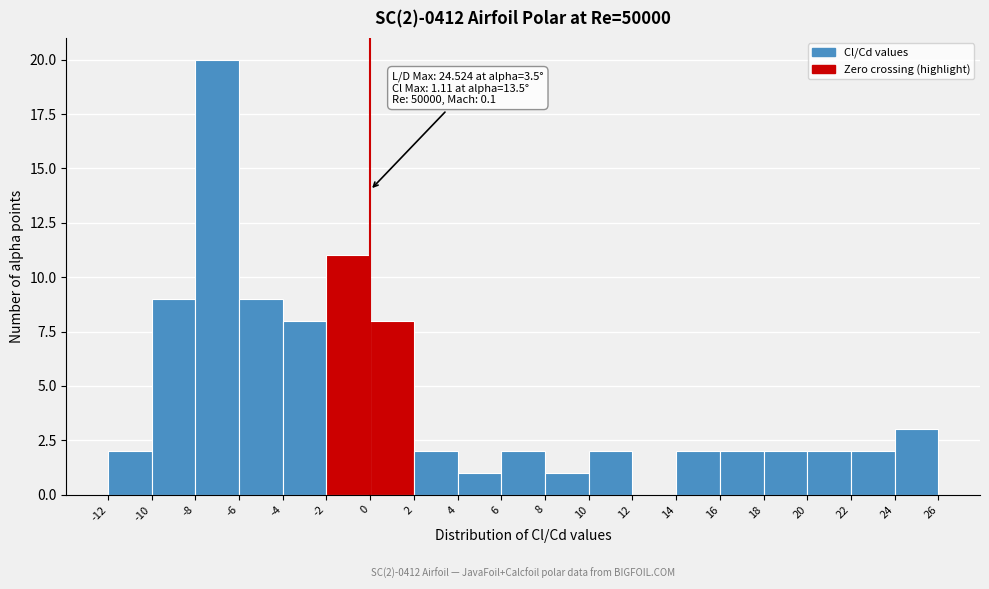

Which range on the x-axis has the tallest bar?

-8 to -6